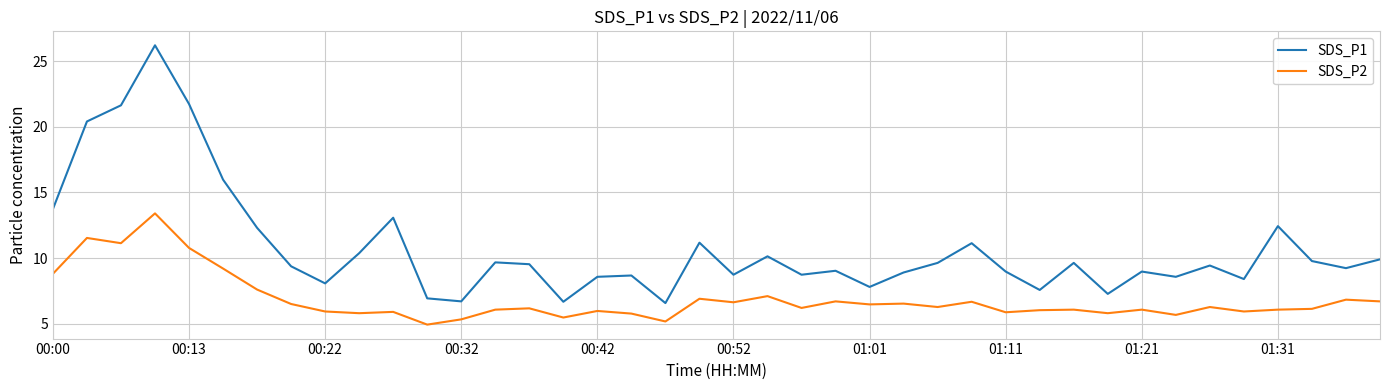

What is the sum of all SDS_P1 values?

431.5